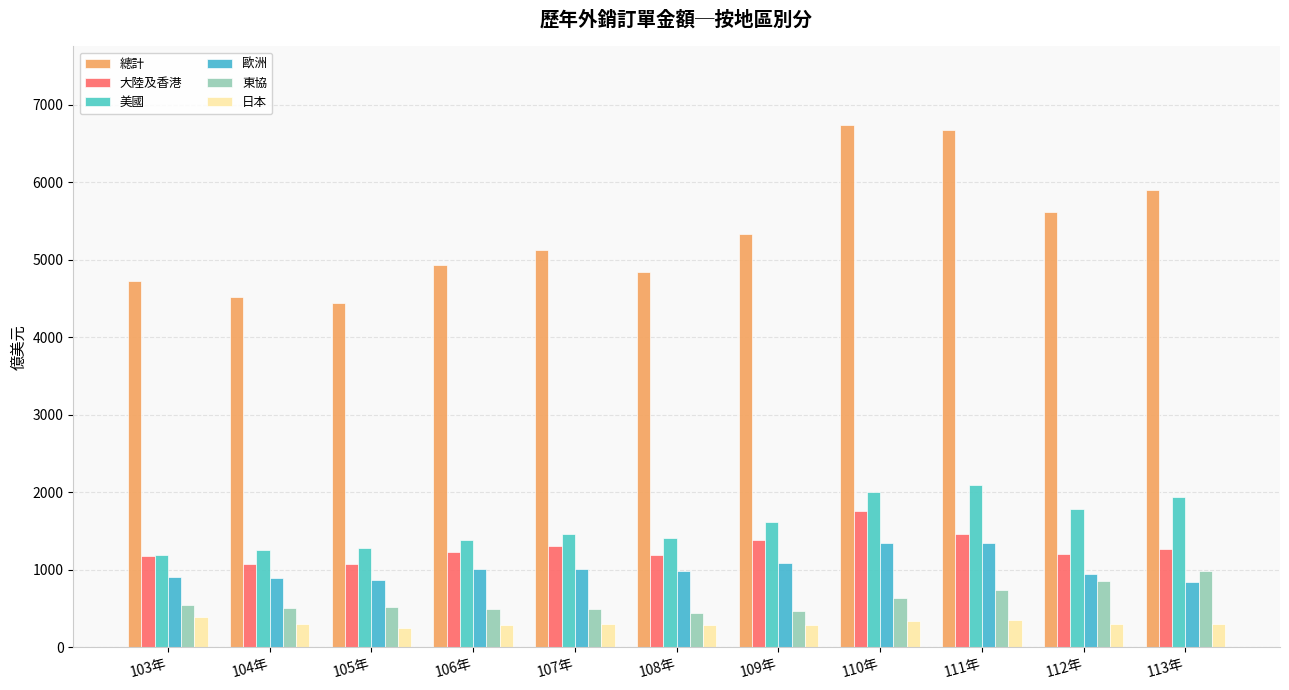

Does the chart contain stacked bars?

No